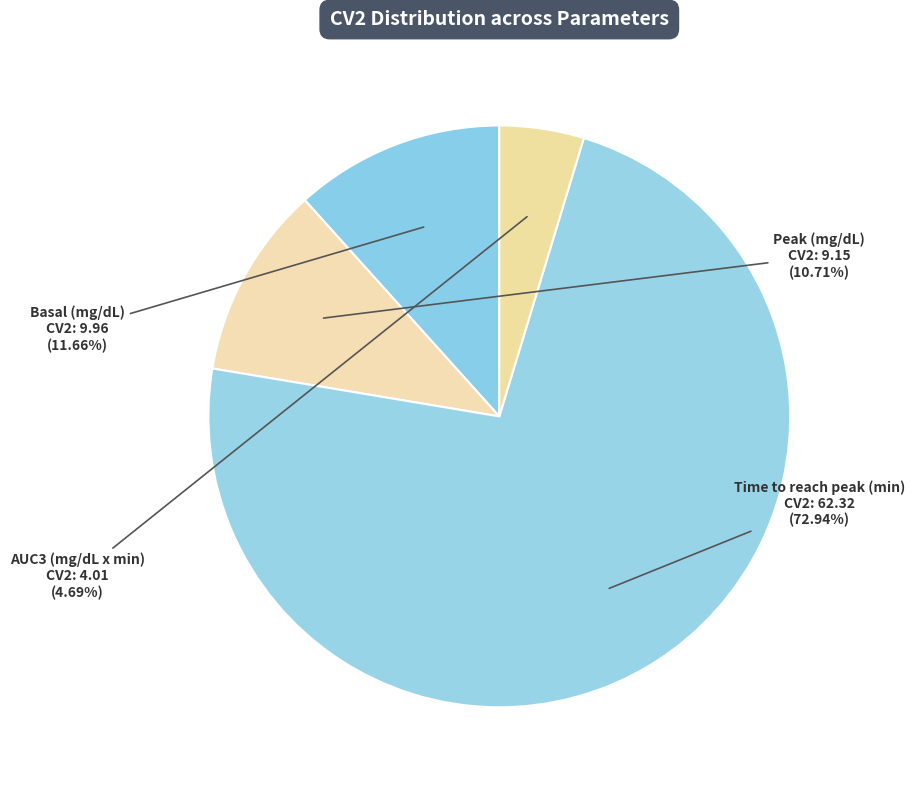

To the nearest percent, what is the combined percentage of Peak (mg/dL) and Time to reach peak (min)?

84%